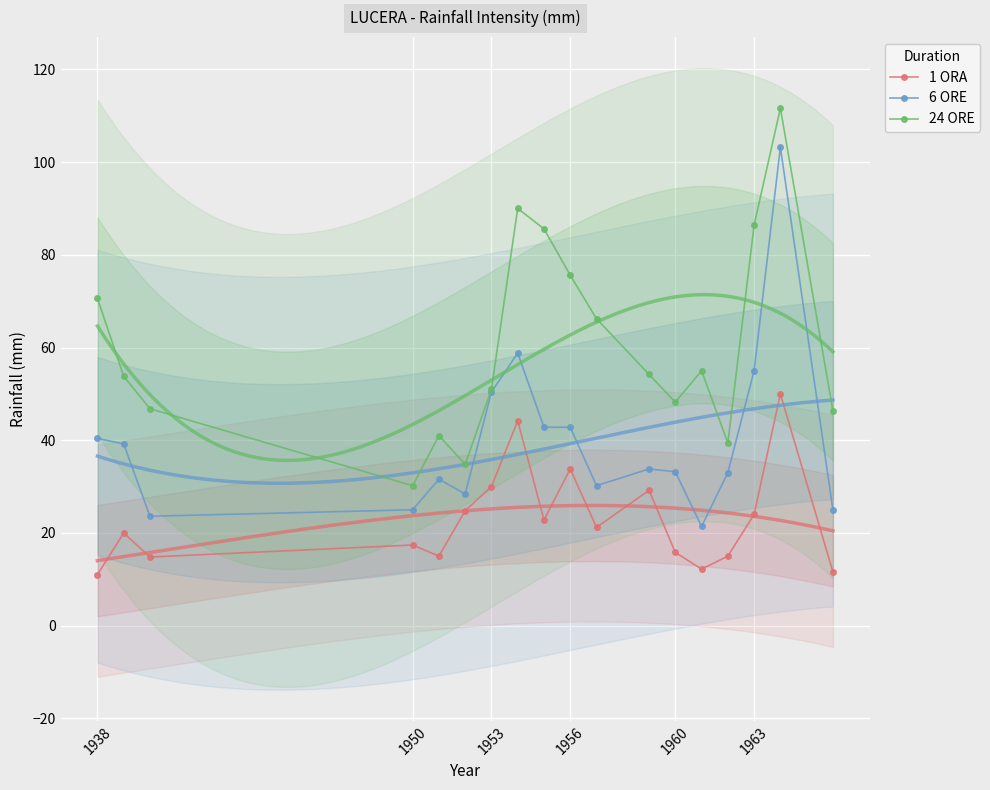

True or false: 24 ORE has more than 1 interior local peaks.

True